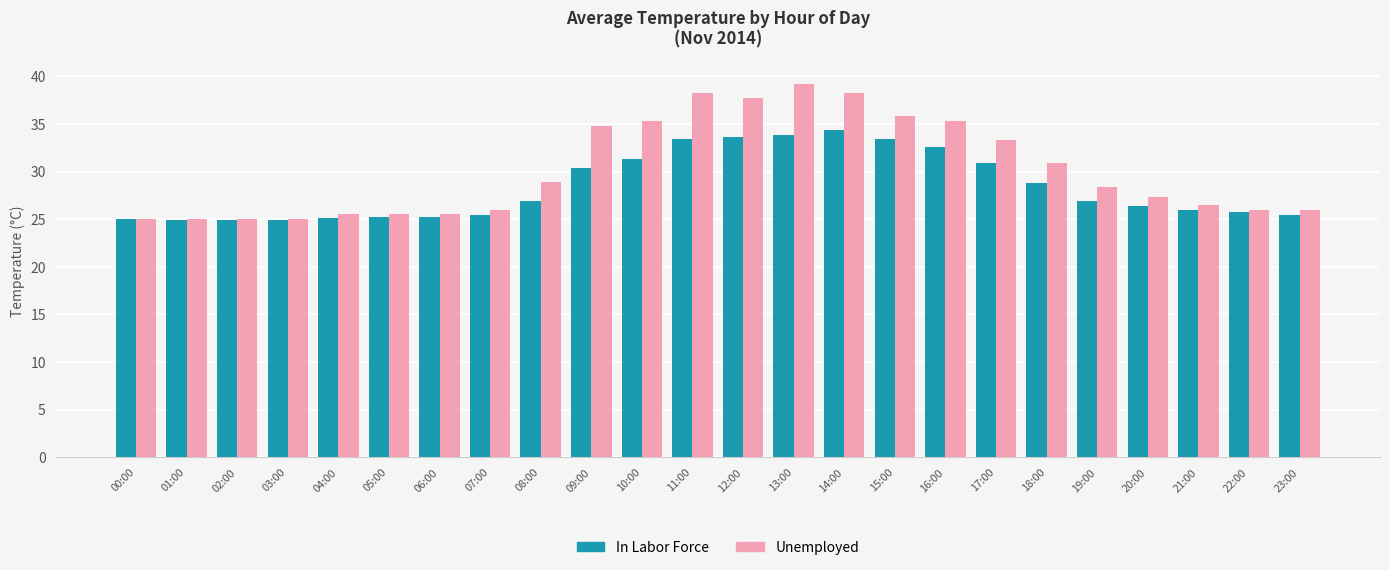

What is the smallest value displayed?

24.9